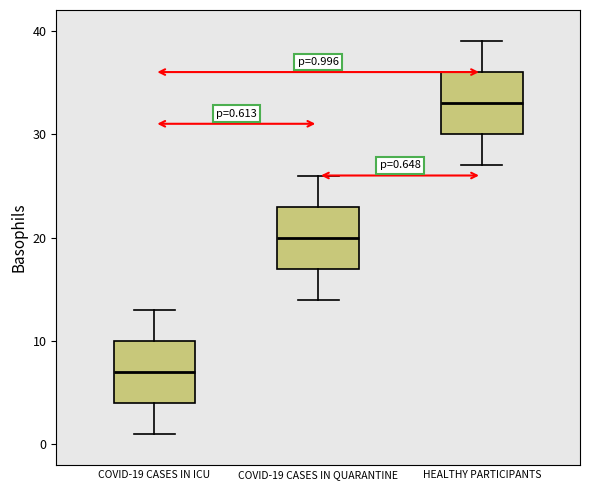

Which box has the lowest median line?

COVID-19 CASES IN ICU